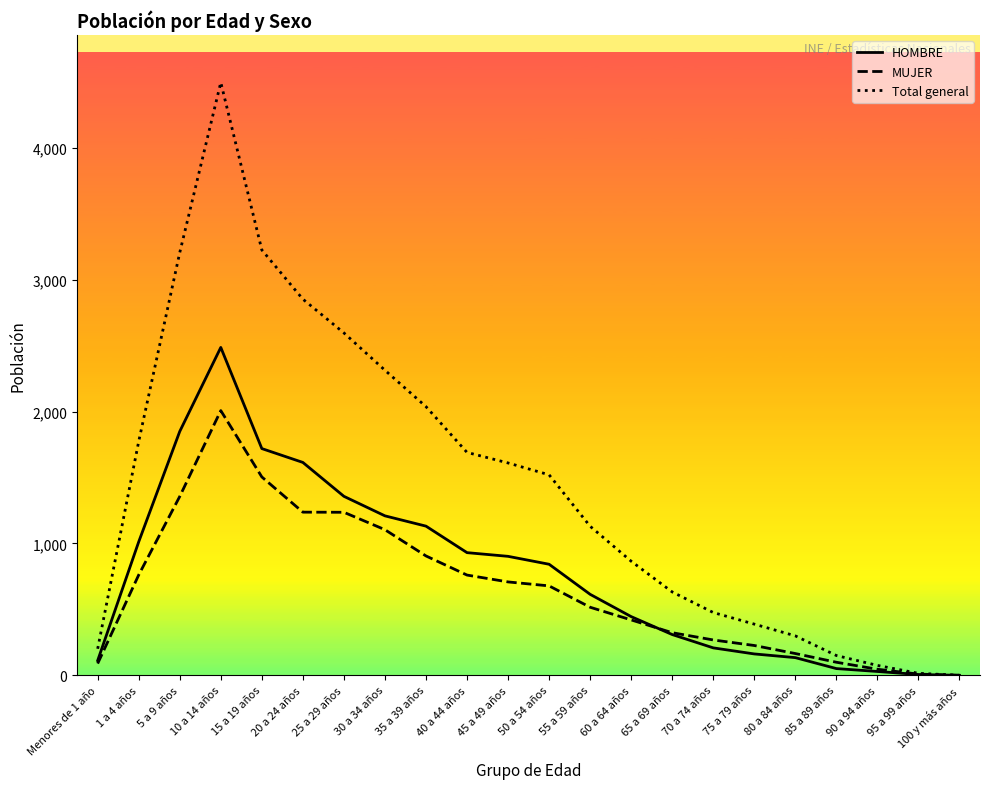

At which category does the chart reach its peak across all series?

10 a 14 años